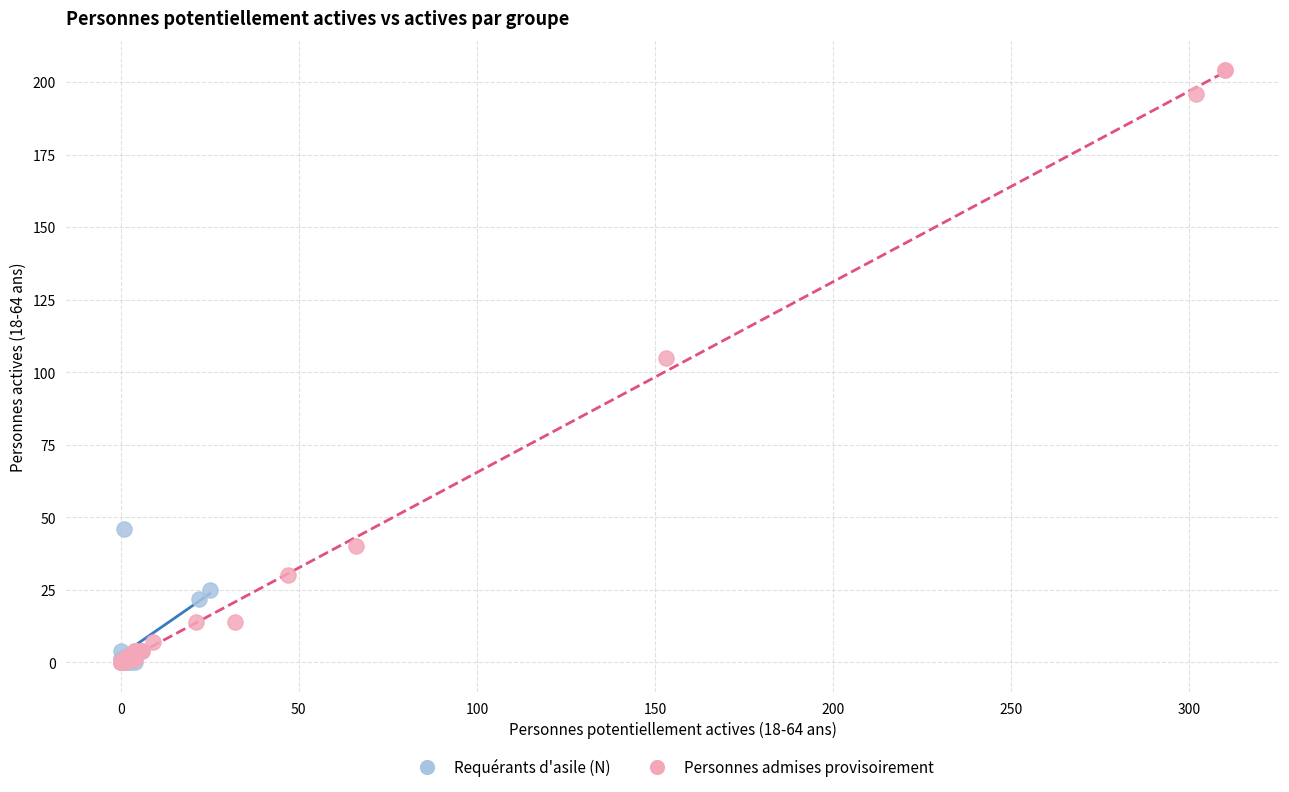

Which series contains the highest Y value?

Personnes admises provisoirement